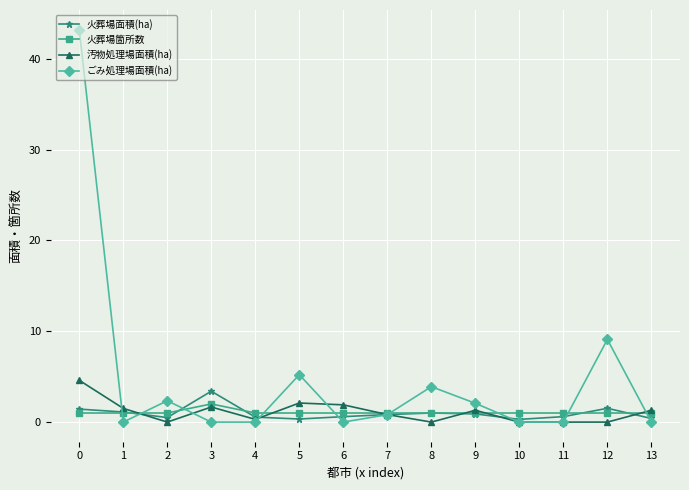

Which series has the largest range (max minus min)?

ごみ処理場面積(ha)